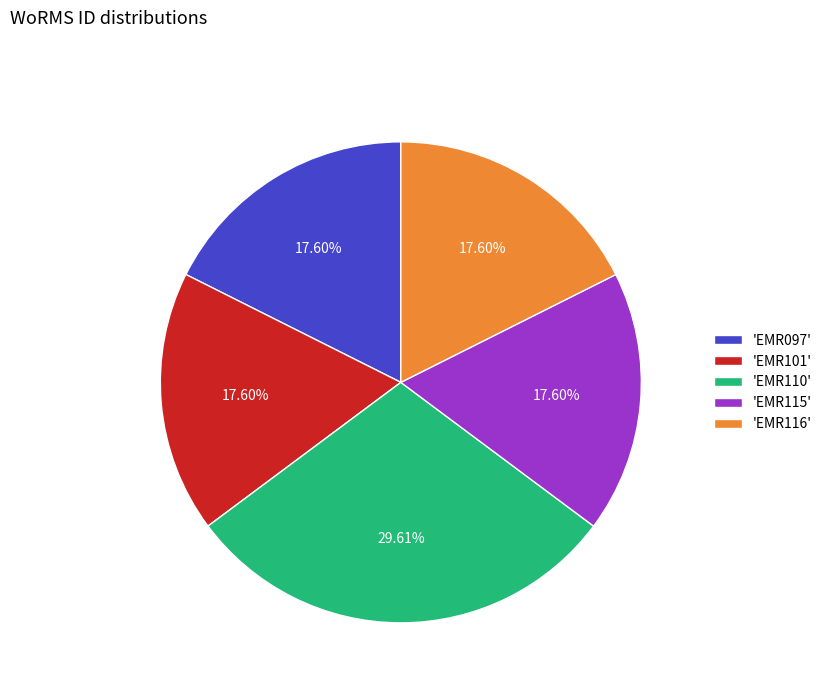

Is there any slice that represents more than half of the pie?

No